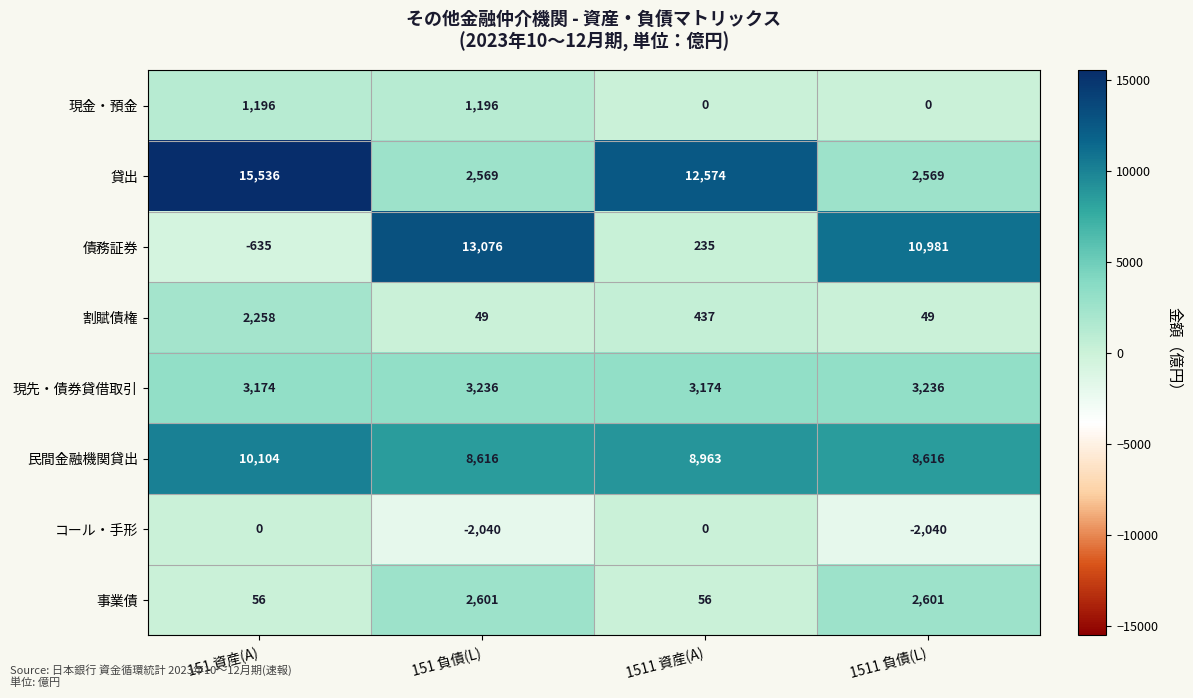

Rank the series by their maximum value, from highest to lowest.

貸出, 債務証券, 民間金融機関貸出, 現先・債券貸借取引, 事業債, 割賦債権, 現金・預金, コール・手形